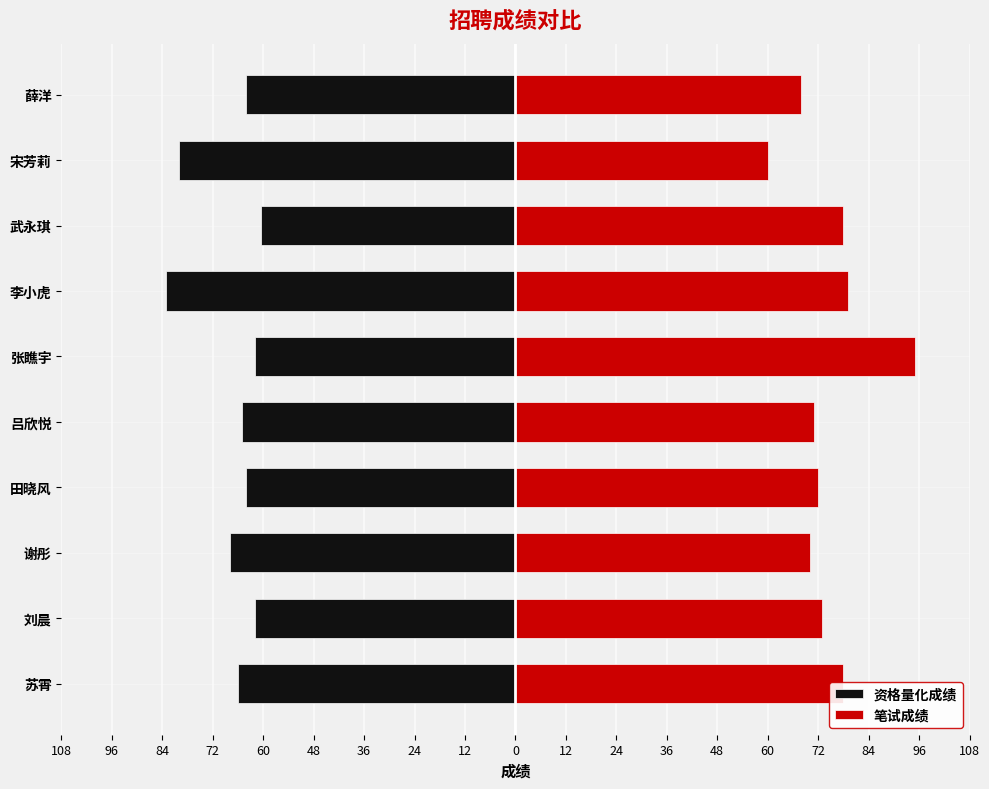

What are all the series names shown in the legend?

资格量化成绩, 笔试成绩